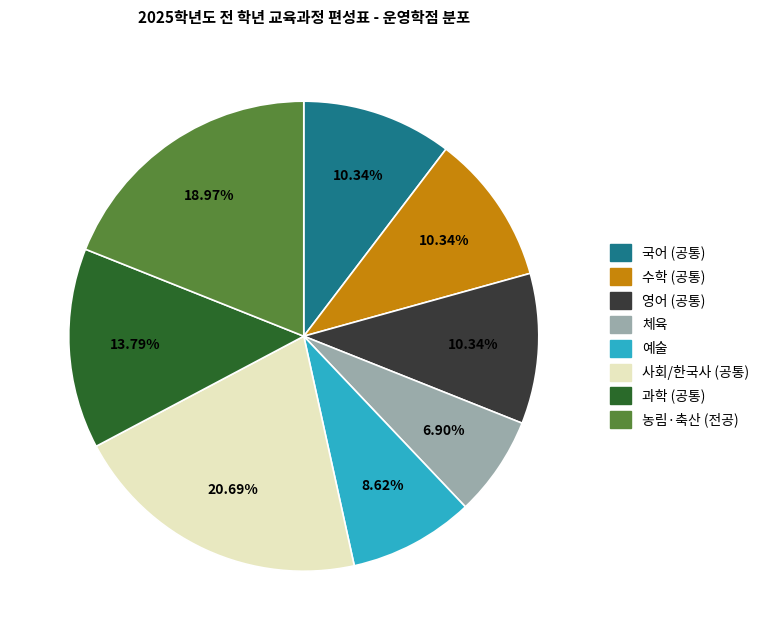

How many segments does this pie chart have?

8